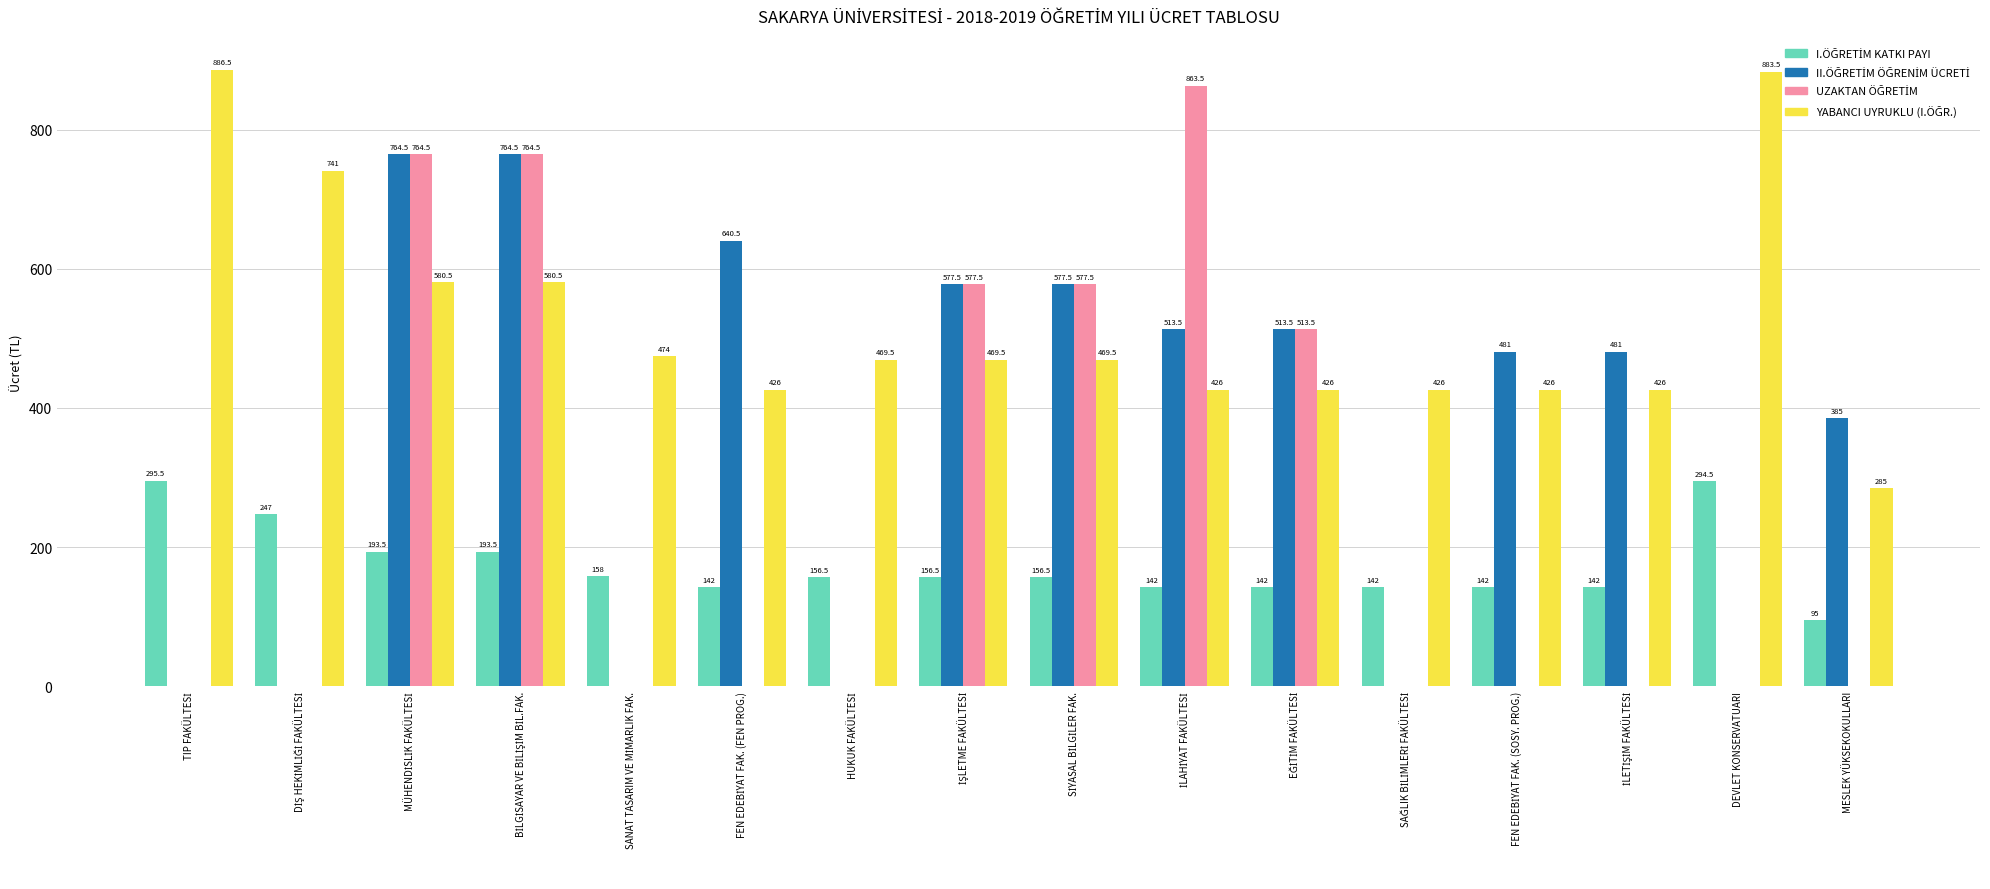

What is the greatest value displayed?

886.5